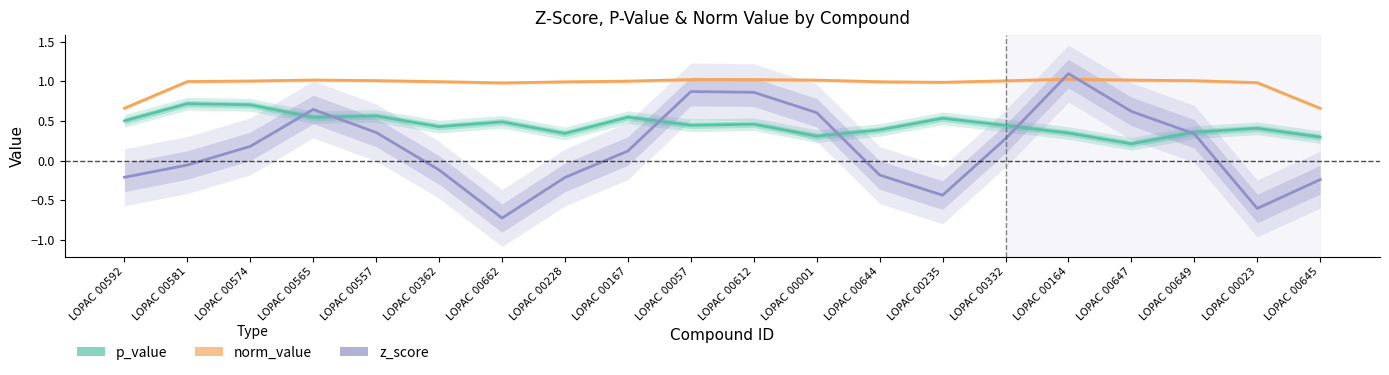

Reading right to left, extract all data points from this chart.

p_value: 0.3	0.4	0.4	0.2	0.3	0.4	0.5	0.4	0.3	0.5	0.4	0.5	0.3	0.5	0.4	0.6	0.5	0.7	0.7	0.5
norm_value: 0.7	1.0	1.0	1.0	1.0	1.0	1.0	1.0	1.0	1.0	1.0	1.0	1.0	1.0	1.0	1.0	1.0	1.0	1.0	0.7
z_score: -0.2	-0.6	0.3	0.6	1.1	0.3	-0.4	-0.2	0.6	0.9	0.9	0.1	-0.2	-0.7	-0.1	0.4	0.6	0.2	-0.1	-0.2